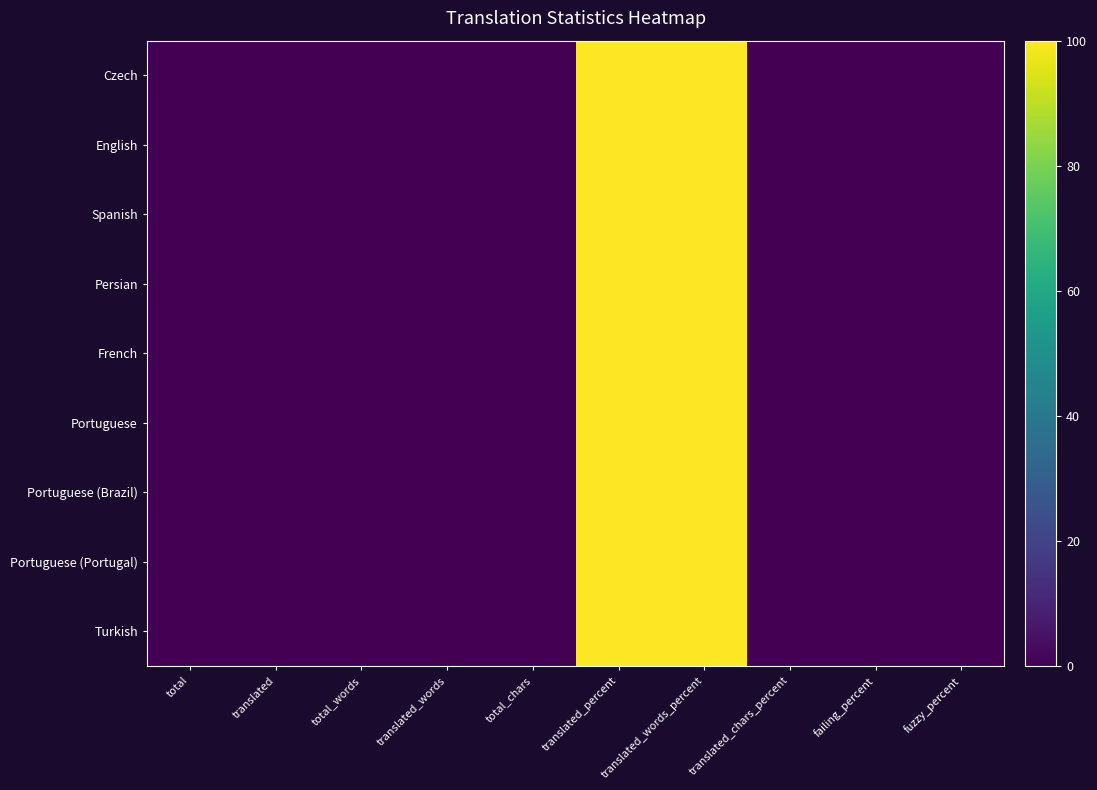

Reading left to right, what are all the values shown in this chart?

Czech: total=0	translated=0	total_words=0	translated_words=0	total_chars=0	translated_percent=100	translated_words_percent=100	translated_chars_percent=0	failing_percent=0	fuzzy_percent=0
English: total=0	translated=0	total_words=0	translated_words=0	total_chars=0	translated_percent=100	translated_words_percent=100	translated_chars_percent=0	failing_percent=0	fuzzy_percent=0
Spanish: total=0	translated=0	total_words=0	translated_words=0	total_chars=0	translated_percent=100	translated_words_percent=100	translated_chars_percent=0	failing_percent=0	fuzzy_percent=0
Persian: total=0	translated=0	total_words=0	translated_words=0	total_chars=0	translated_percent=100	translated_words_percent=100	translated_chars_percent=0	failing_percent=0	fuzzy_percent=0
French: total=0	translated=0	total_words=0	translated_words=0	total_chars=0	translated_percent=100	translated_words_percent=100	translated_chars_percent=0	failing_percent=0	fuzzy_percent=0
Portuguese: total=0	translated=0	total_words=0	translated_words=0	total_chars=0	translated_percent=100	translated_words_percent=100	translated_chars_percent=0	failing_percent=0	fuzzy_percent=0
Portuguese (Brazil): total=0	translated=0	total_words=0	translated_words=0	total_chars=0	translated_percent=100	translated_words_percent=100	translated_chars_percent=0	failing_percent=0	fuzzy_percent=0
Portuguese (Portugal): total=0	translated=0	total_words=0	translated_words=0	total_chars=0	translated_percent=100	translated_words_percent=100	translated_chars_percent=0	failing_percent=0	fuzzy_percent=0
Turkish: total=0	translated=0	total_words=0	translated_words=0	total_chars=0	translated_percent=100	translated_words_percent=100	translated_chars_percent=0	failing_percent=0	fuzzy_percent=0